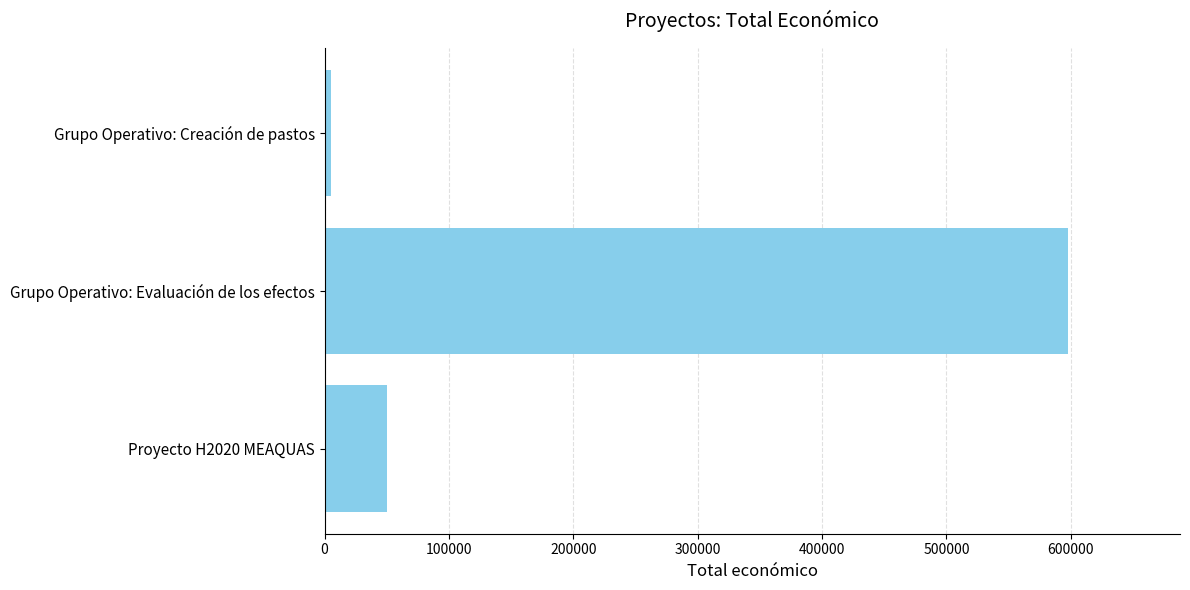

List the labels in order of value, smallest first.

Grupo Operativo: Creación de pastos, Proyecto H2020 MEAQUAS, Grupo Operativo: Evaluación de los efectos